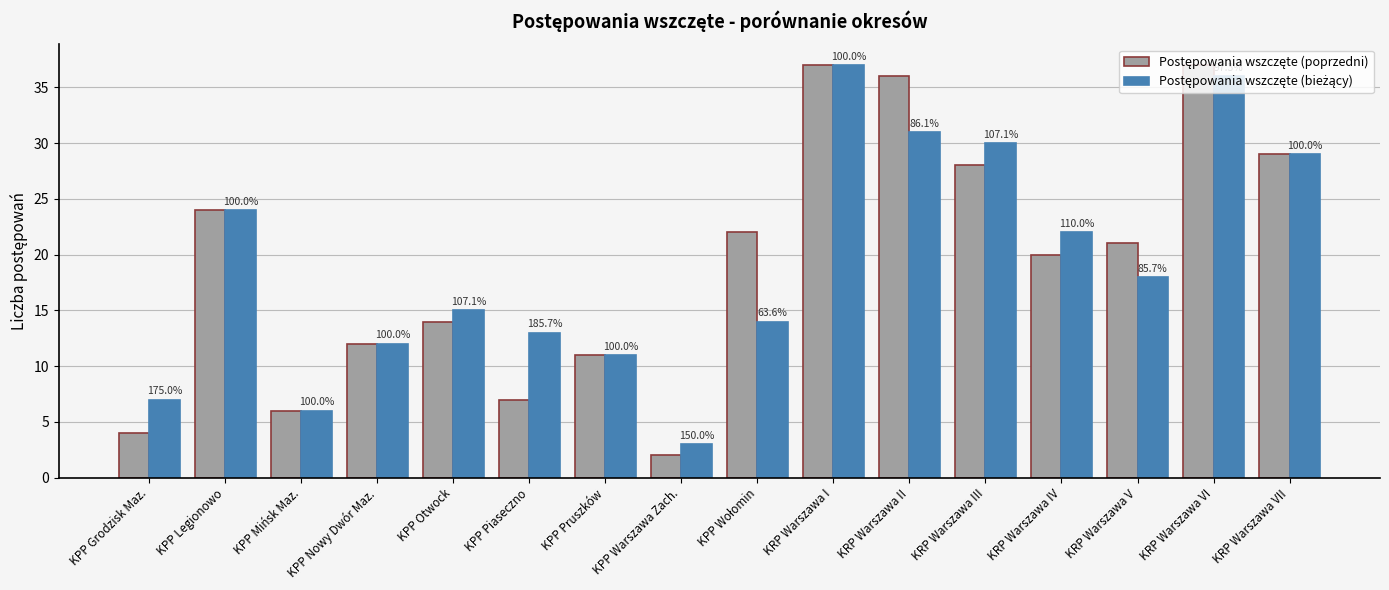

List the labels in order of Postępowania wszczęte (poprzedni) value, largest first.

KRP Warszawa I, KRP Warszawa VI, KRP Warszawa II, KRP Warszawa VII, KRP Warszawa III, KPP Legionowo, KPP Wołomin, KRP Warszawa V, KRP Warszawa IV, KPP Otwock, KPP Nowy Dwór Maz., KPP Pruszków, KPP Piaseczno, KPP Mińsk Maz., KPP Grodzisk Maz., KPP Warszawa Zach.